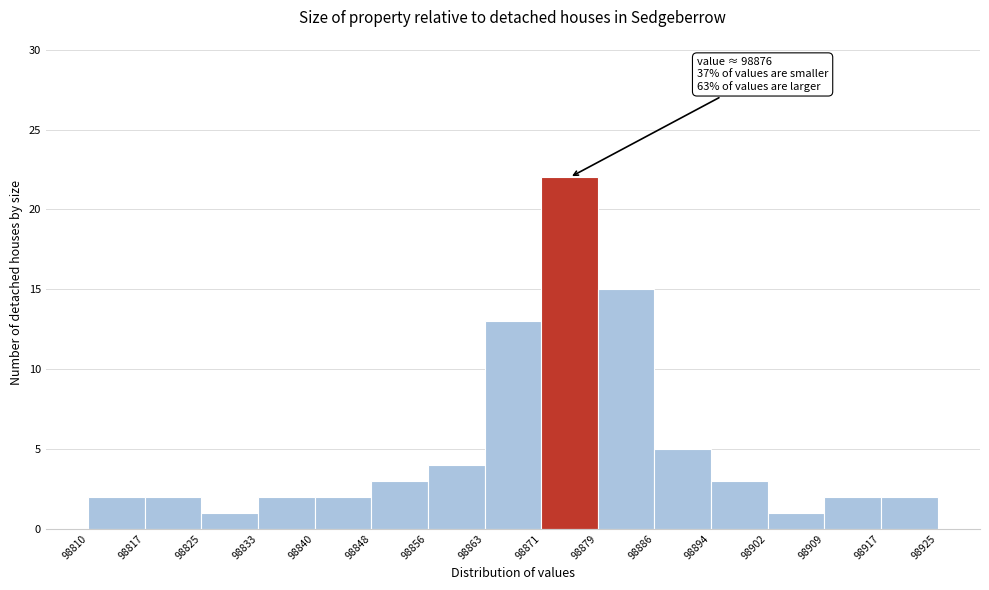

Which range on the x-axis has the tallest bar?

98871 to 98879